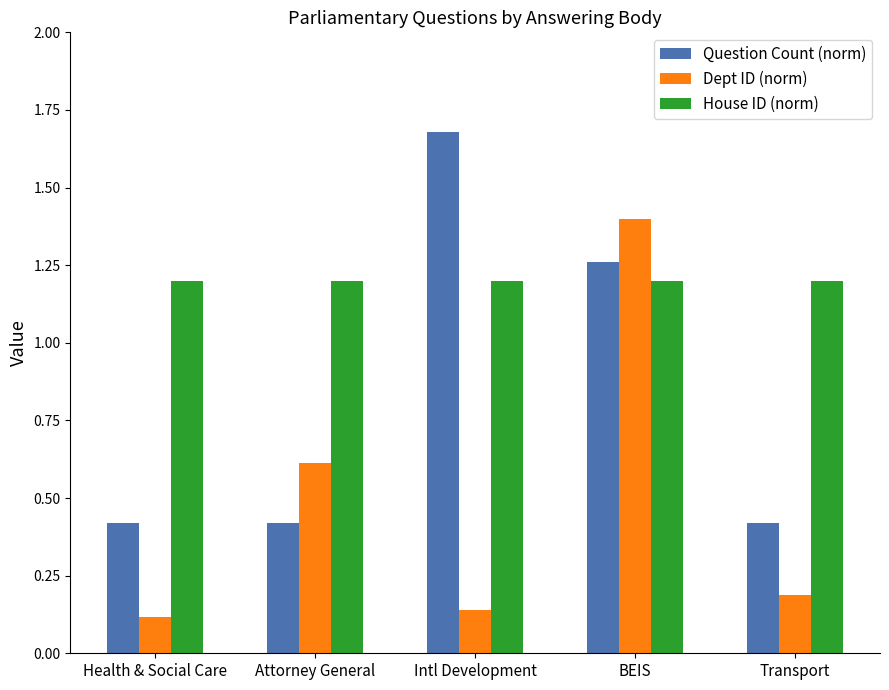

What is the average value of the Dept ID (norm) series?

0.5